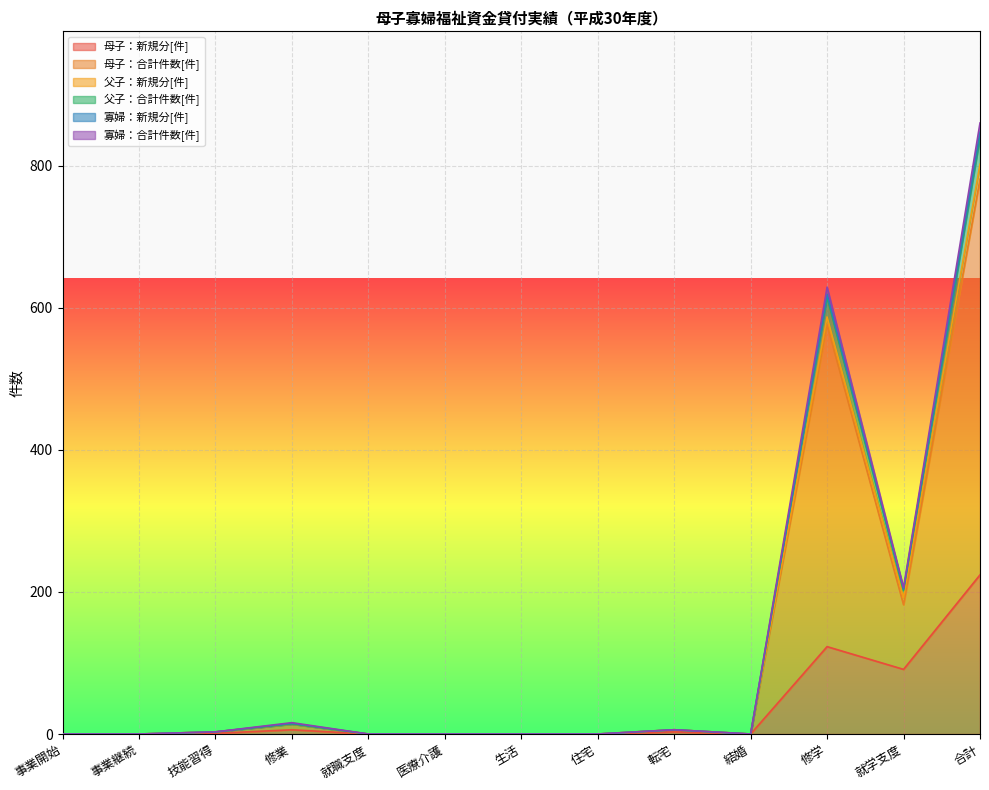

How many interior local peaks does the 母子：新規分[件] series have?

3